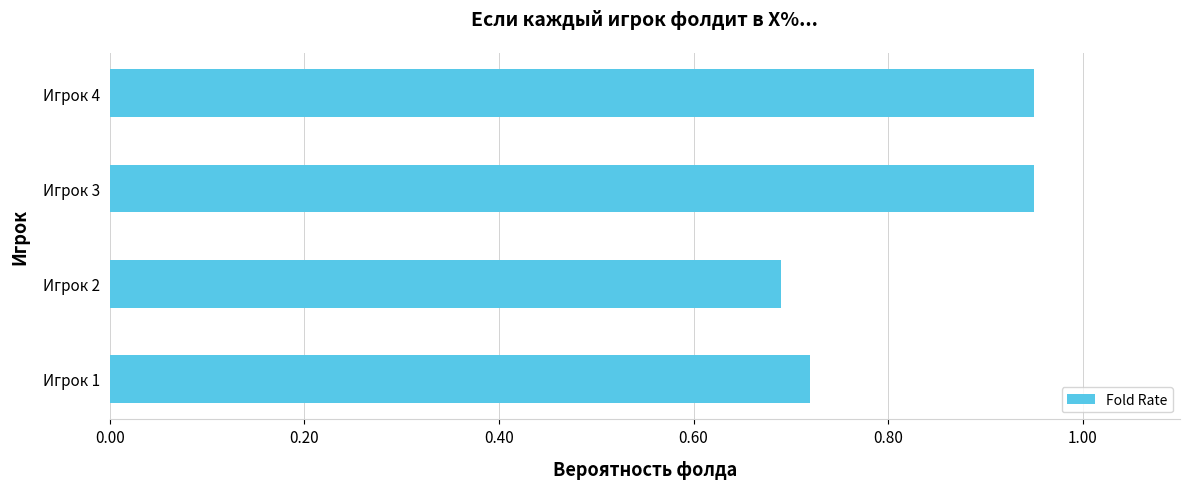

Count the values in the range 0 to 1.

4